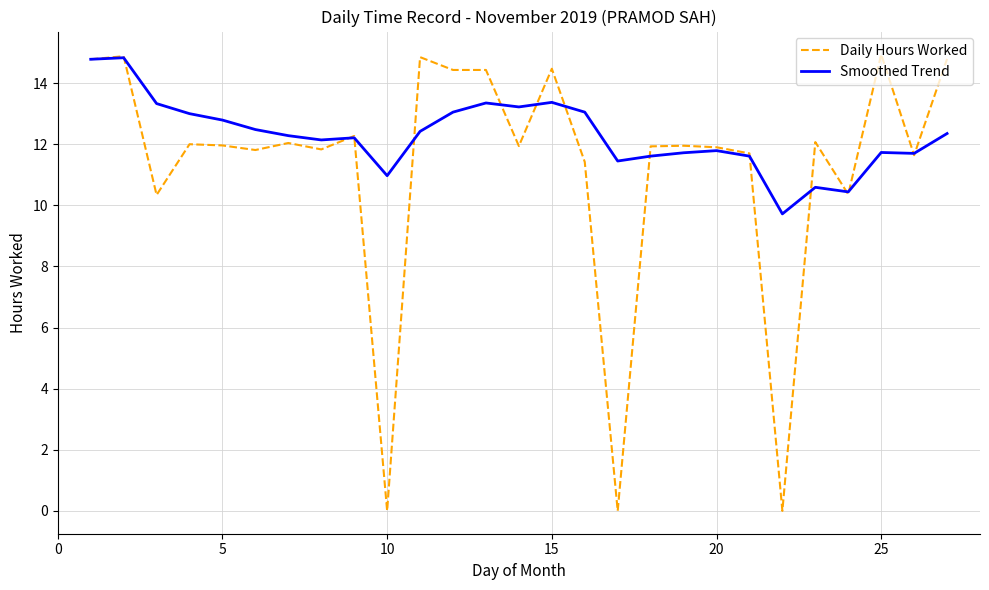

Rank the series by their average value, from highest to lowest.

Smoothed Trend, Daily Hours Worked